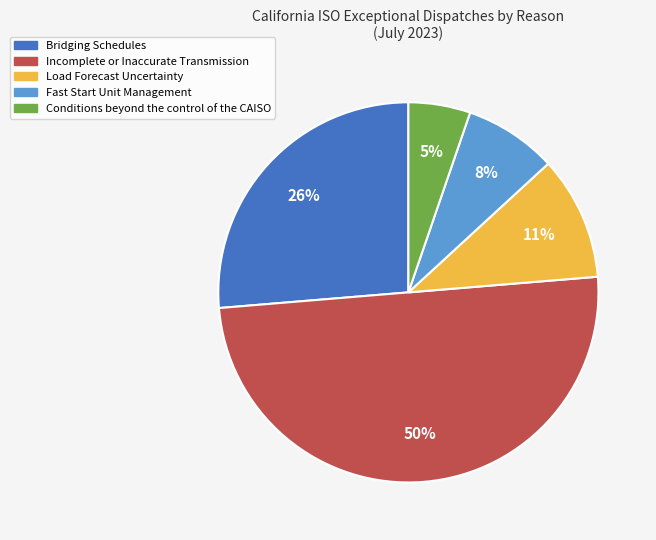

To the nearest percent, what is the difference between the largest and smallest slice percentages?

45%